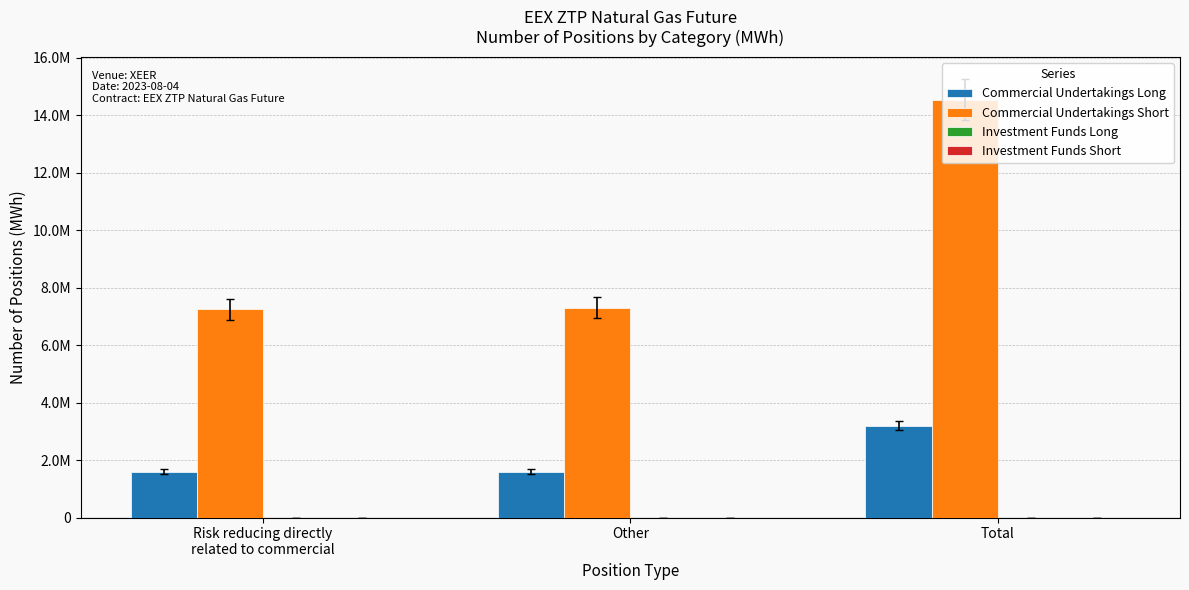

Which series has the widest spread of values?

Commercial Undertakings Short